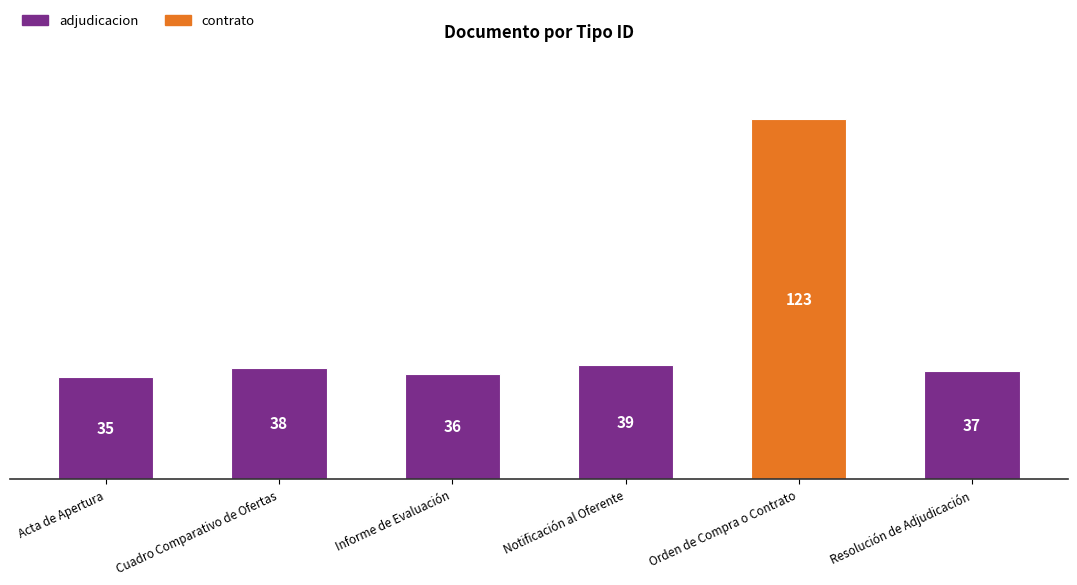

What is the minimum value shown in the chart?

35